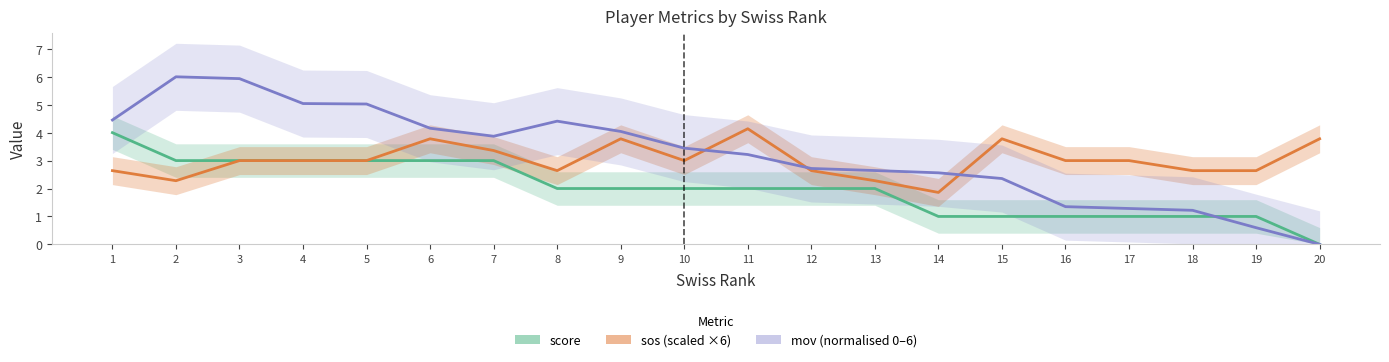

Is it true that score equals 5.2 at 2?

False